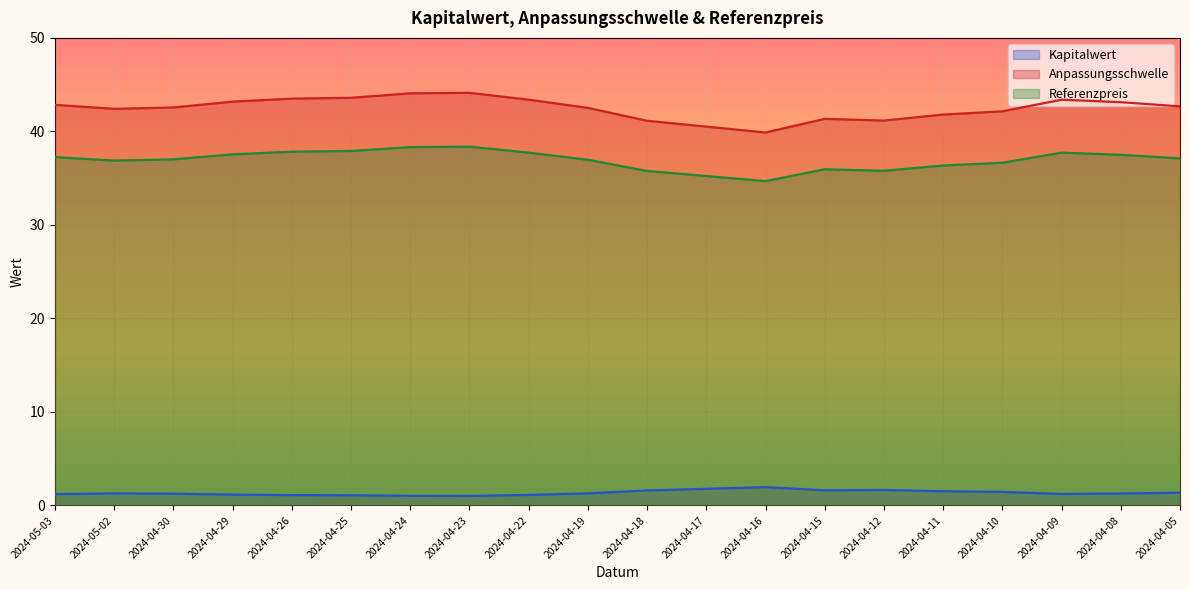

What is the label of the 4th point from the right?

2024-04-10